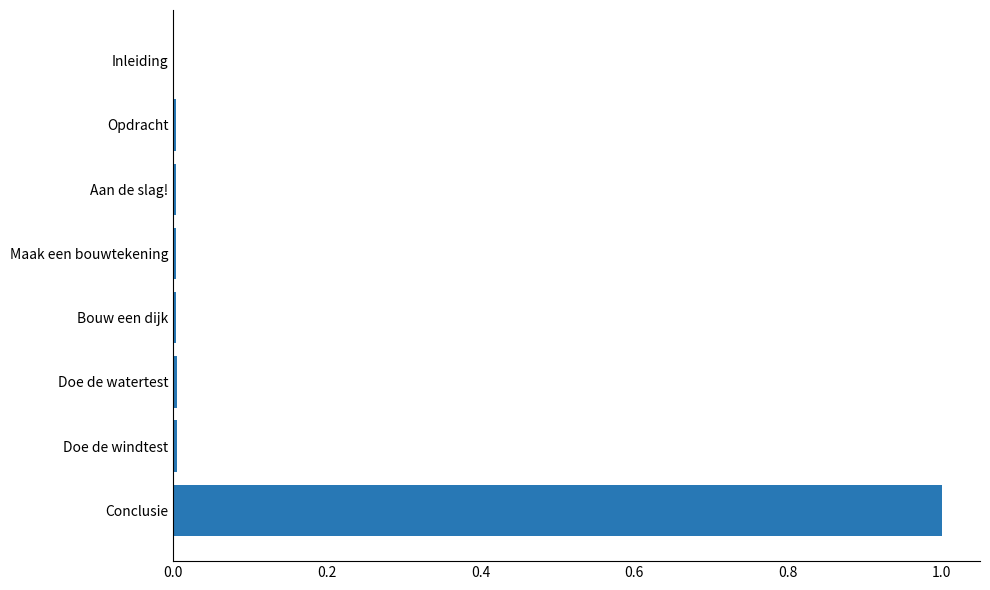

What is the approximate value at Conclusie?

1.0